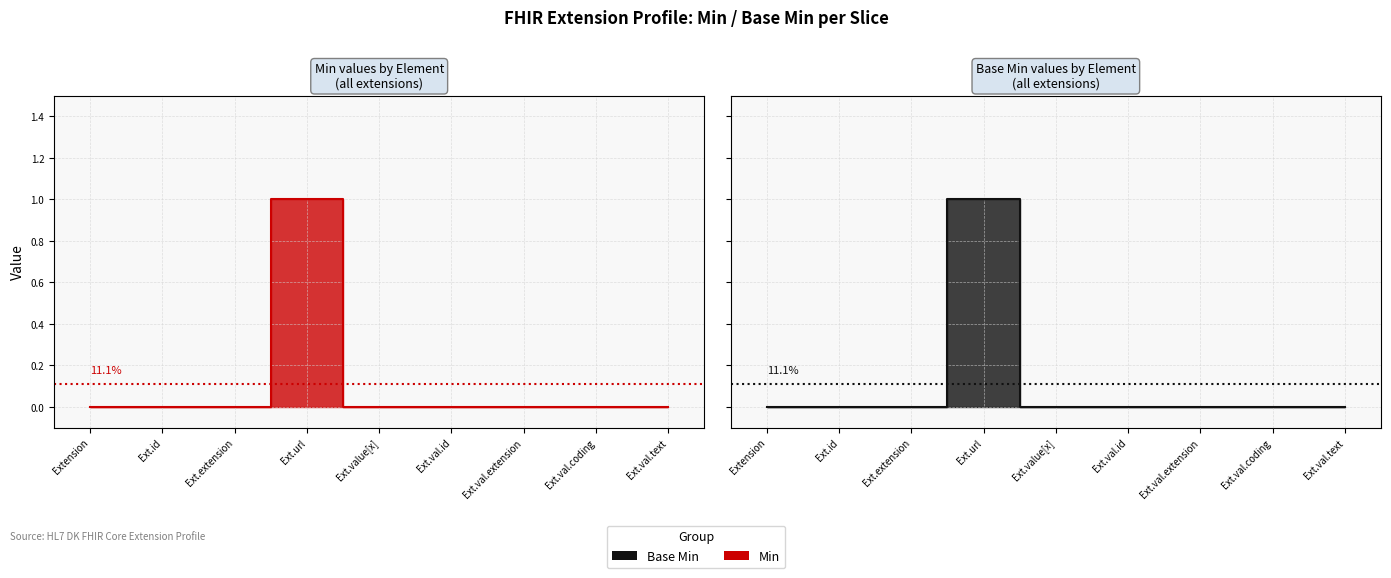

What is the sum of all Min values?

1